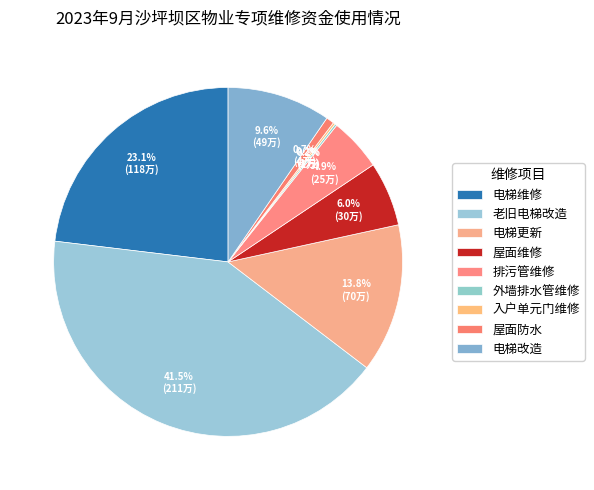

Rank the categories by value from lowest to highest.

外墙排水管维修, 入户单元门维修, 屋面防水, 排污管维修, 屋面维修, 电梯改造, 电梯更新, 电梯维修, 老旧电梯改造